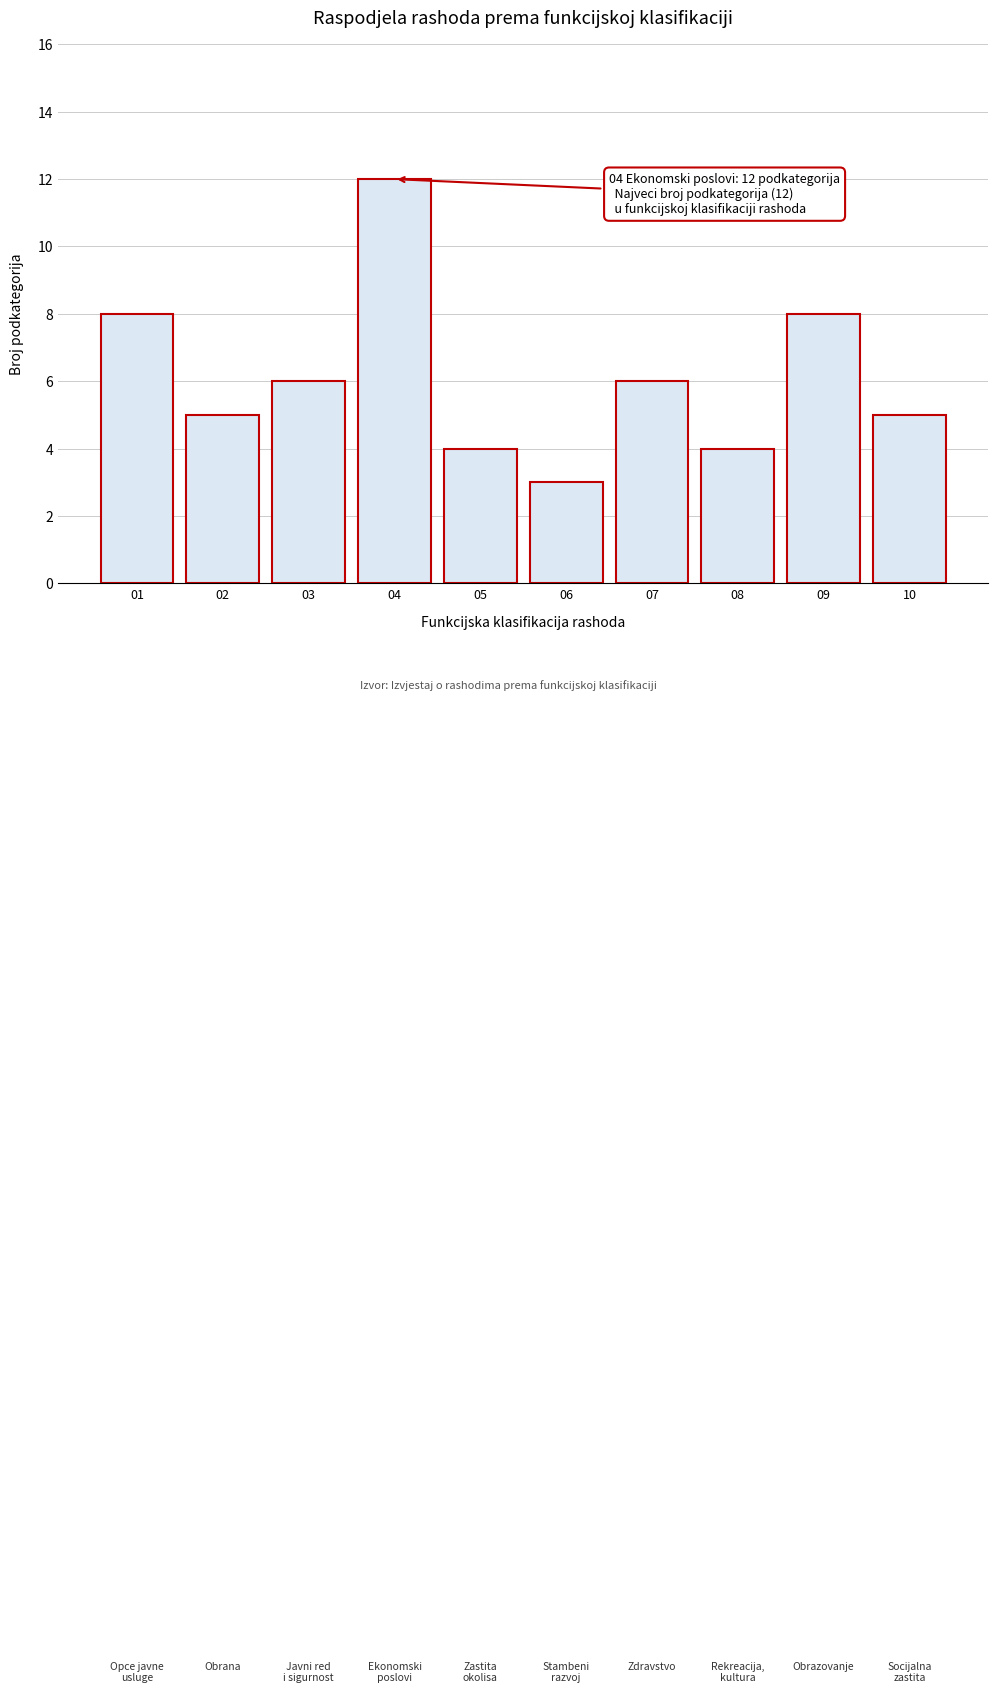

Reading right to left, extract all data points from this chart.

5	8	4	6	3	4	12	6	5	8